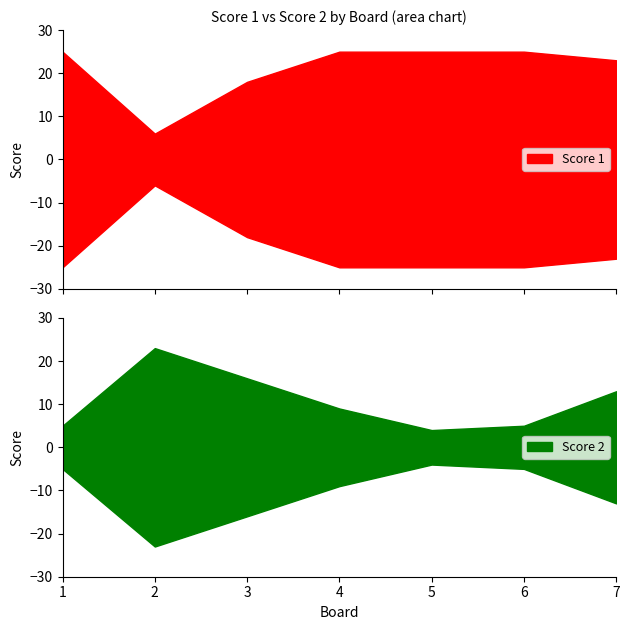

What is the value of the Score 1 point at the 3rd from the left?

18